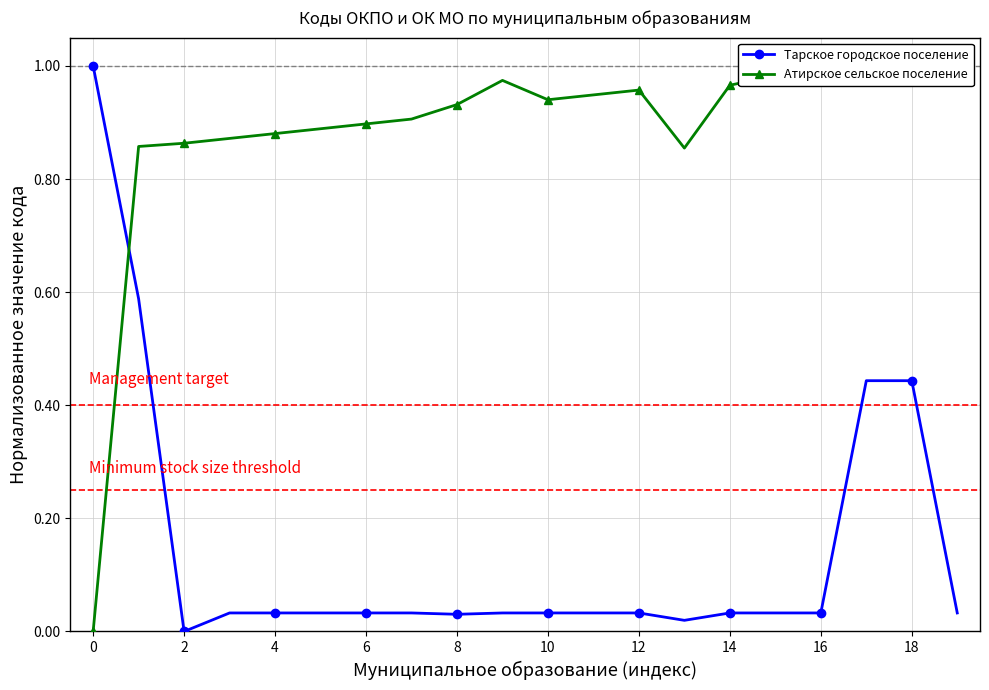

How many positive values does the Атирское сельское поселение series have?

19